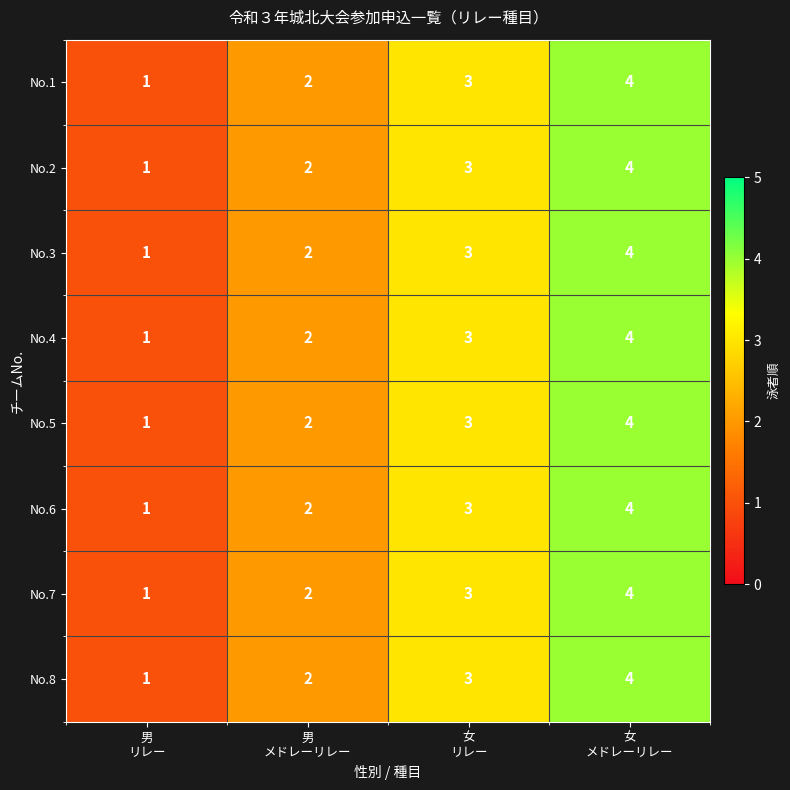

Count the No.7 values in the range 2 to 4.

3